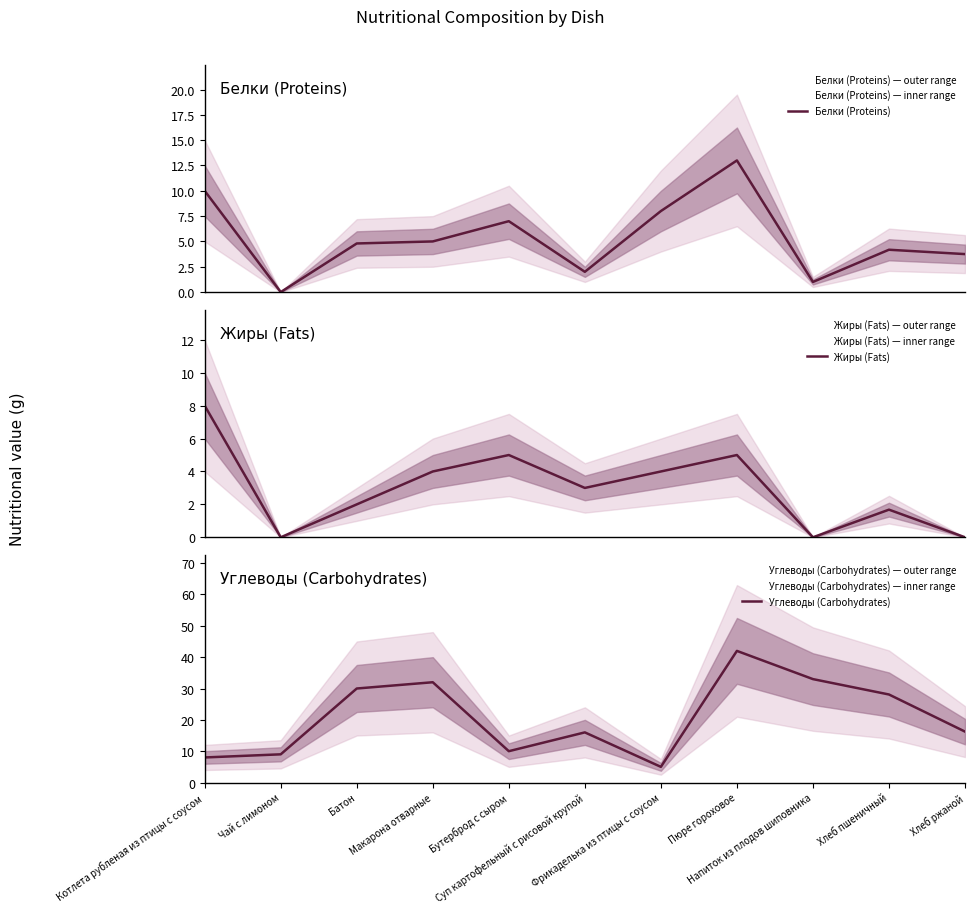

Is it true that Белки (Proteins) equals 2.1 at Бутерброд с сыром?

False